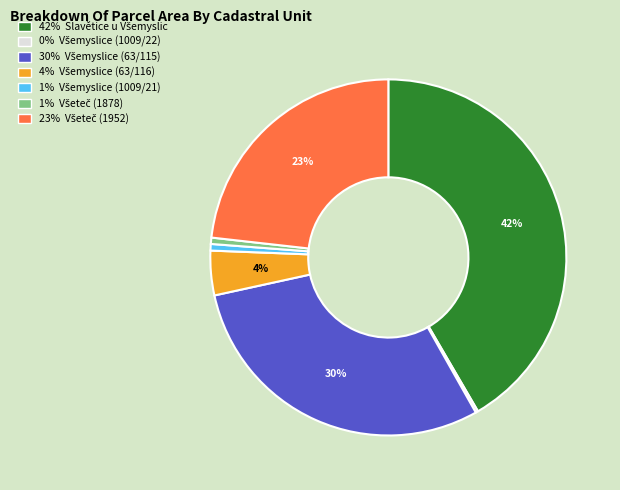

To the nearest percent, what is the average slice percentage?

14%